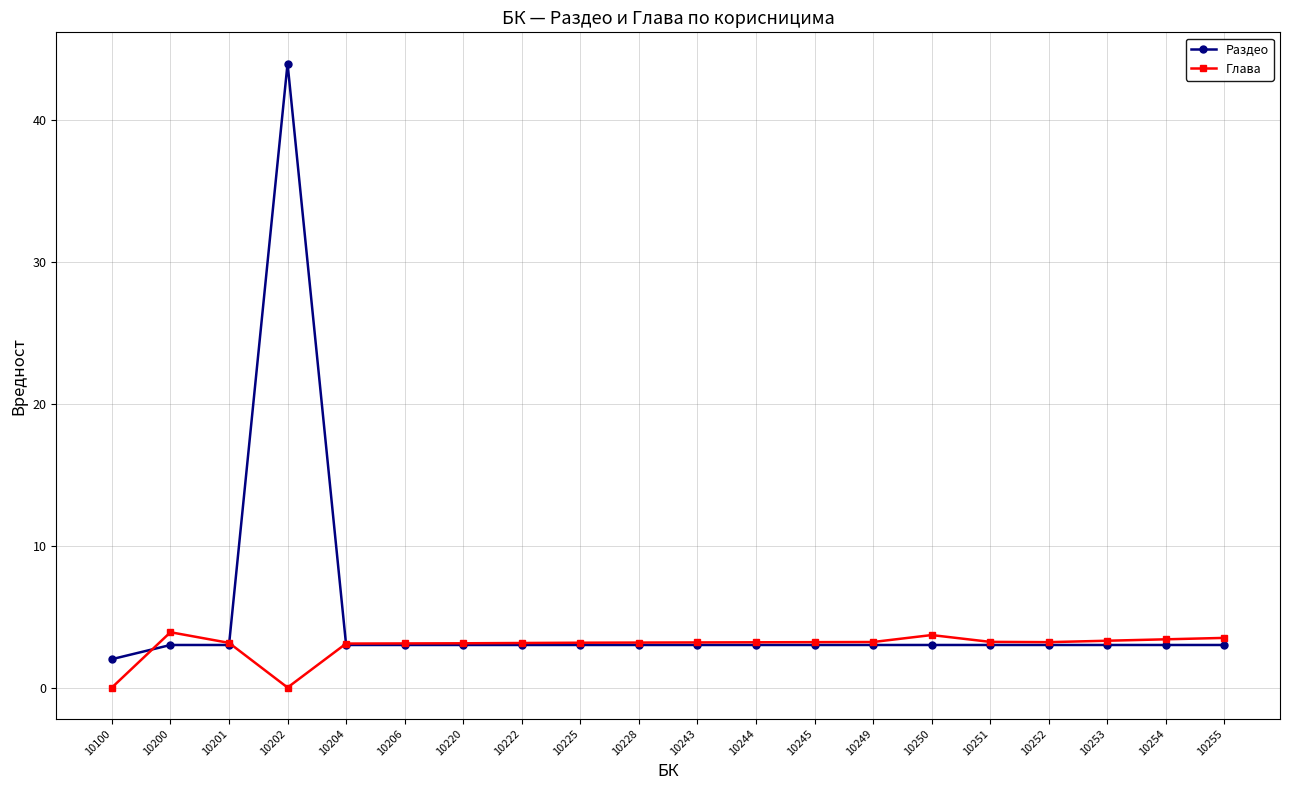

Count the number of data series in this chart.

2